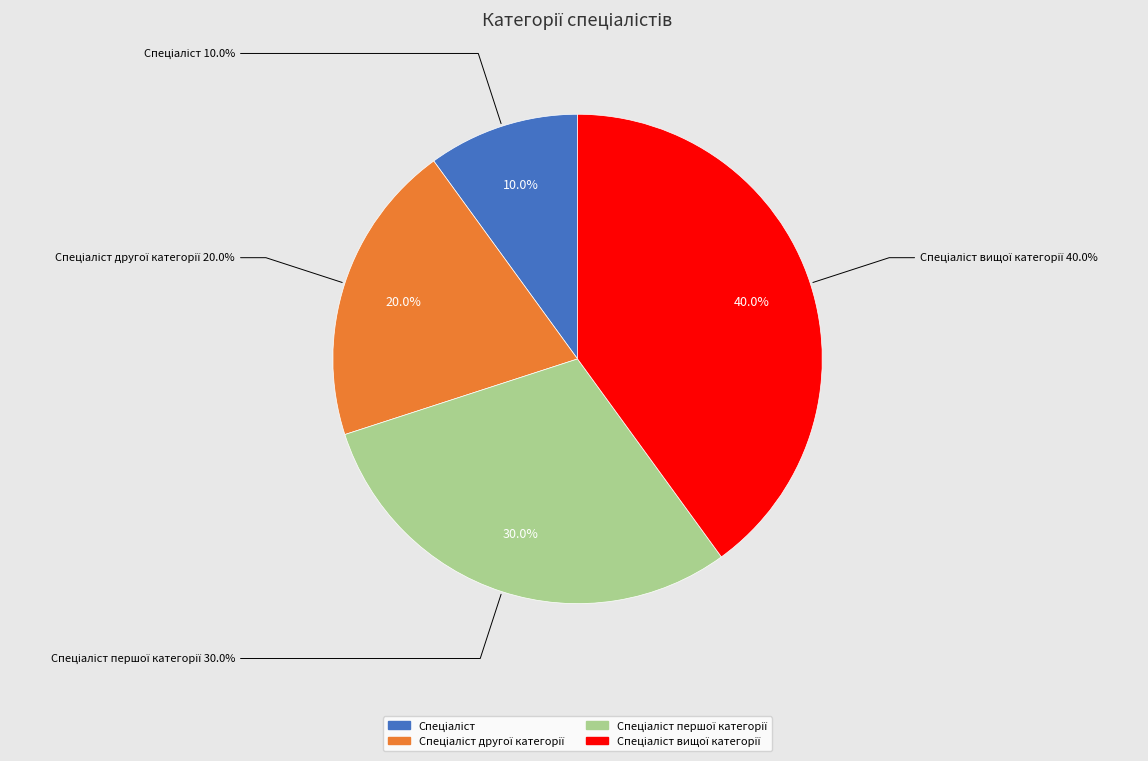

To the nearest percent, what is the difference between the Спеціаліст першої категорії and Спеціаліст другої категорії slice percentages?

10%